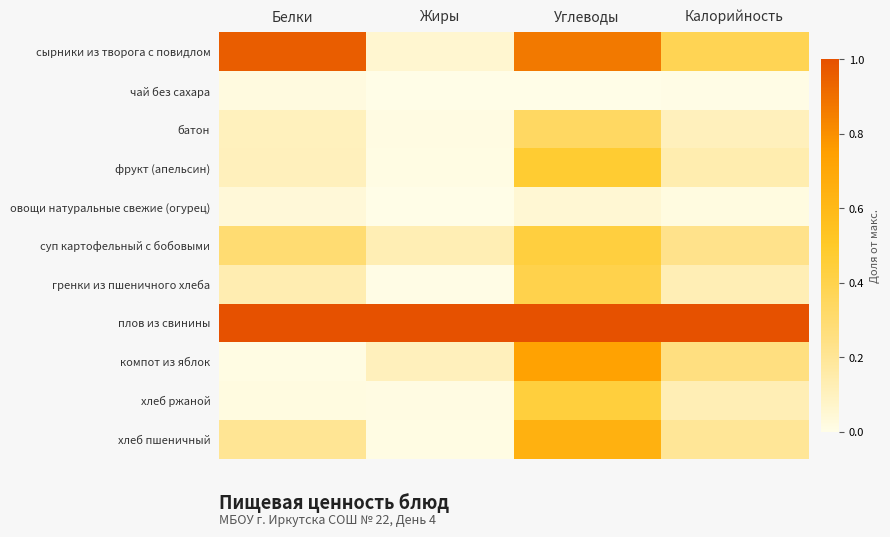

What is the spread (max minus min) of values at Углеводы?

1.0